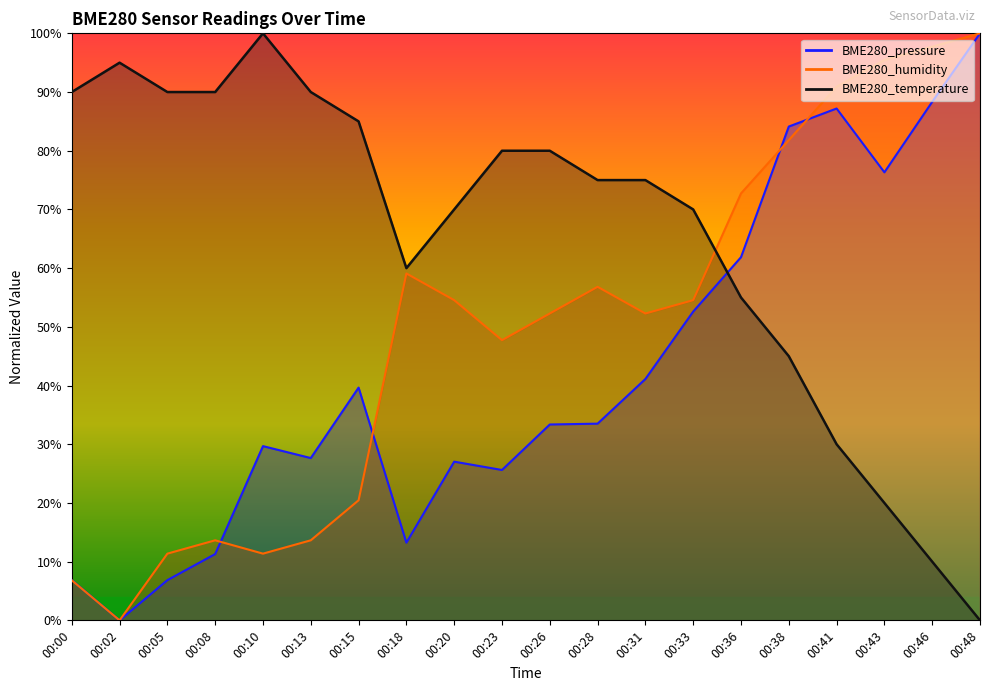

How many series are shown in this chart?

3